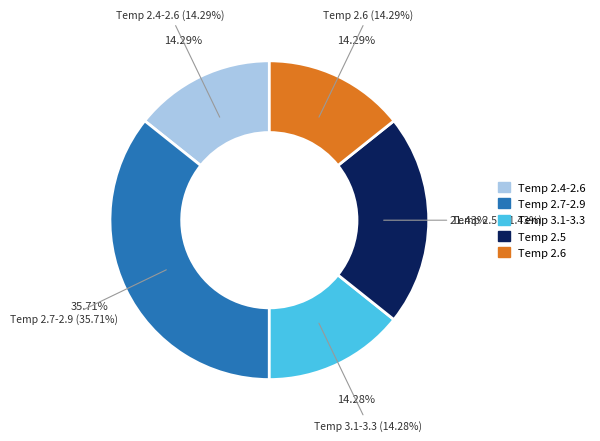

True or false: 28 accounts for 1% of the total.

False